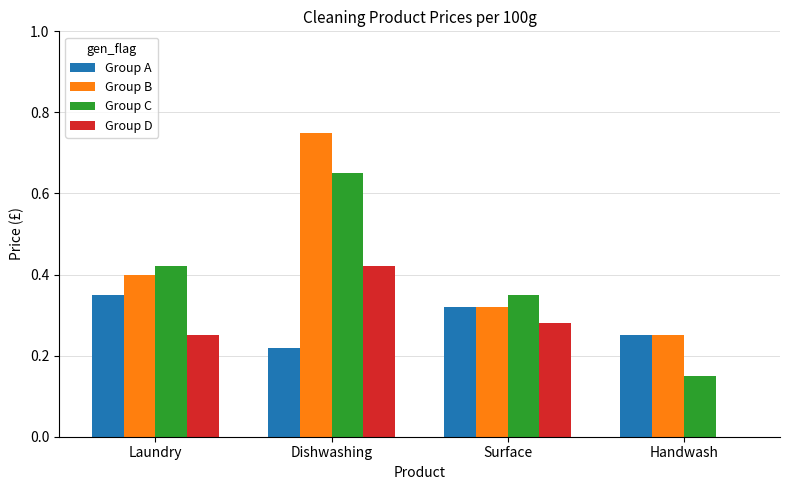

At which category does the chart reach its peak across all series?

Dishwashing